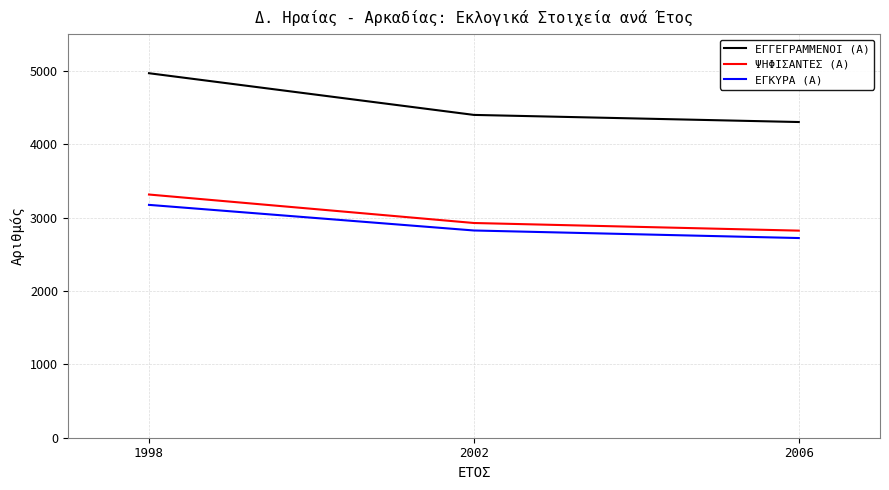

Is this an area chart (filled region under the line)?

No